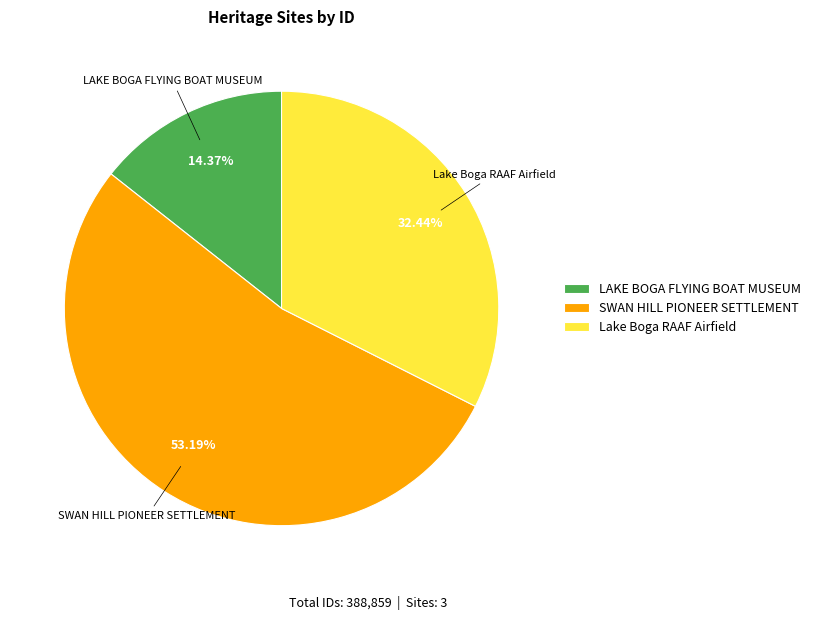

To the nearest percent, what percentage of the pie is LAKE BOGA FLYING BOAT MUSEUM?

14%